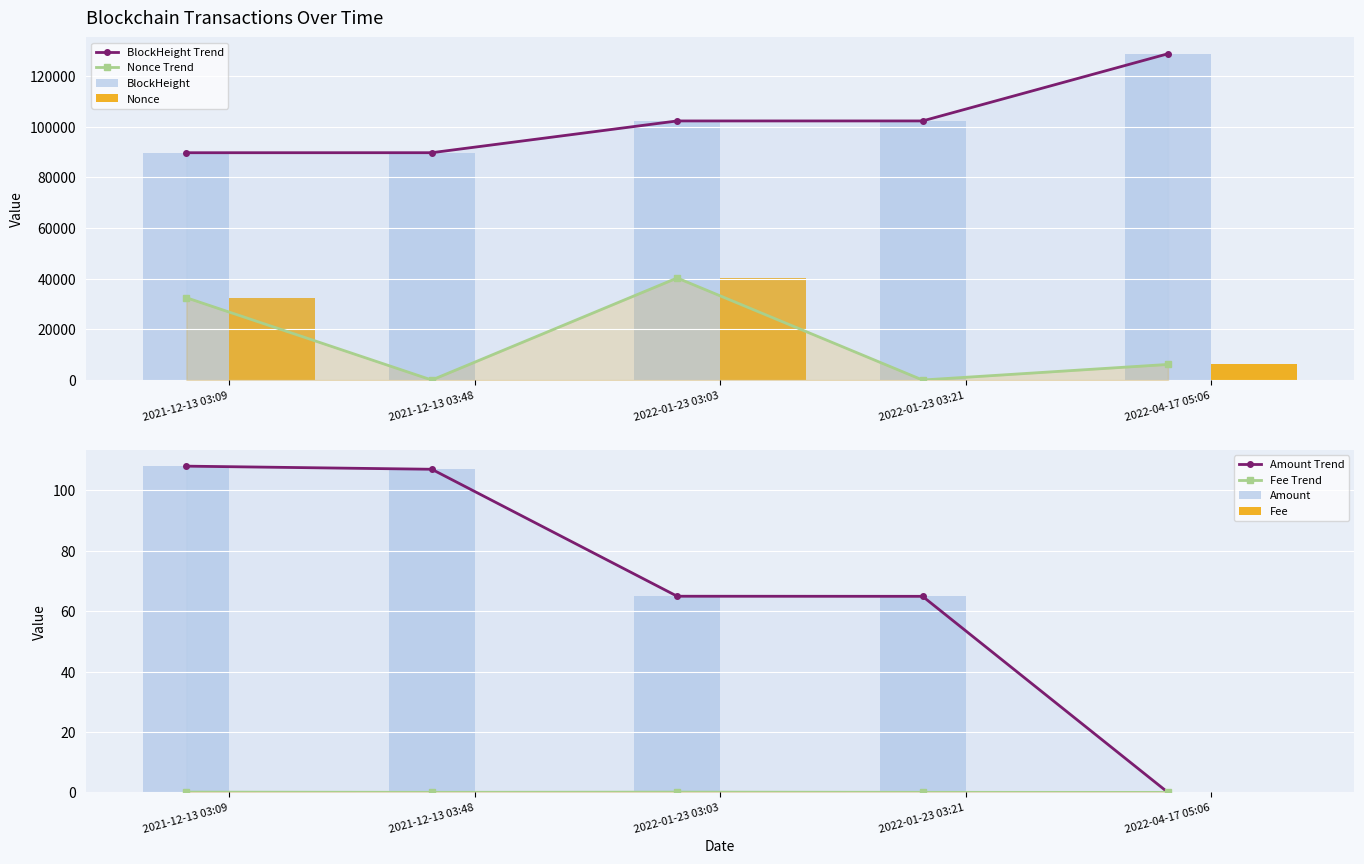

What is the greatest value displayed?

128798.0